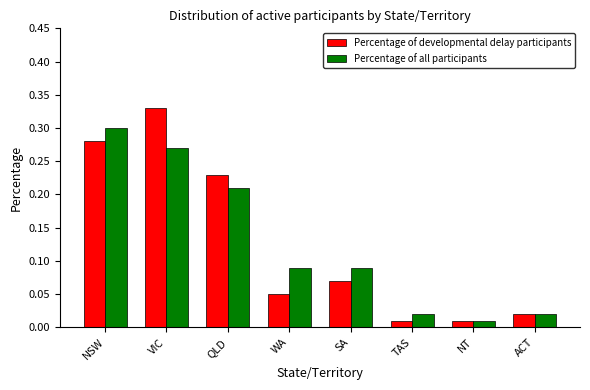

The Percentage of developmental delay participants series shows 0.1 at VIC. True or false?

False